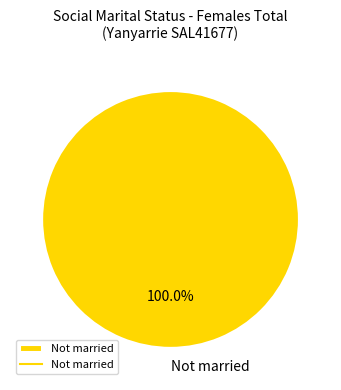

Which category accounts for the majority?

Not married